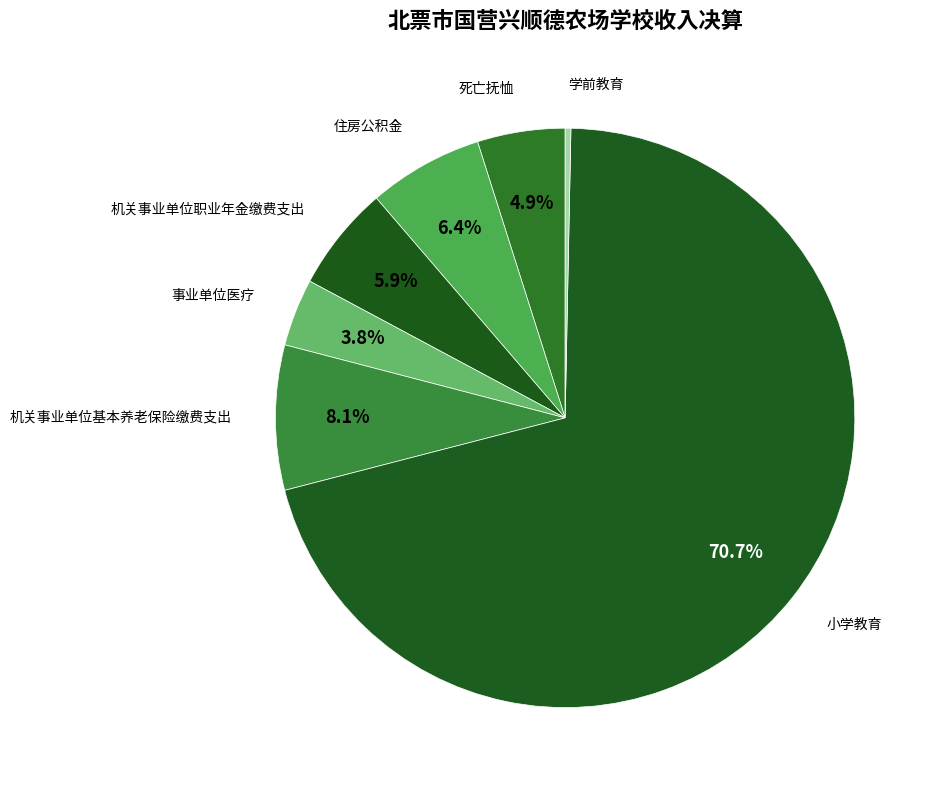

How many slices are in this pie chart?

7